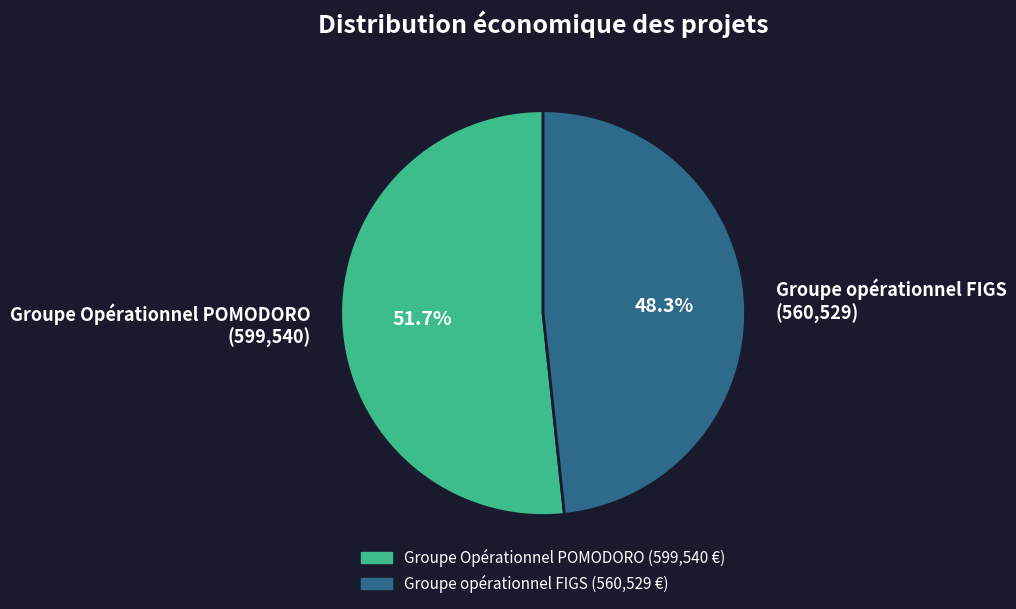

Which slice represents more than half of the pie?

Groupe Opérationnel POMODORO (599,540)